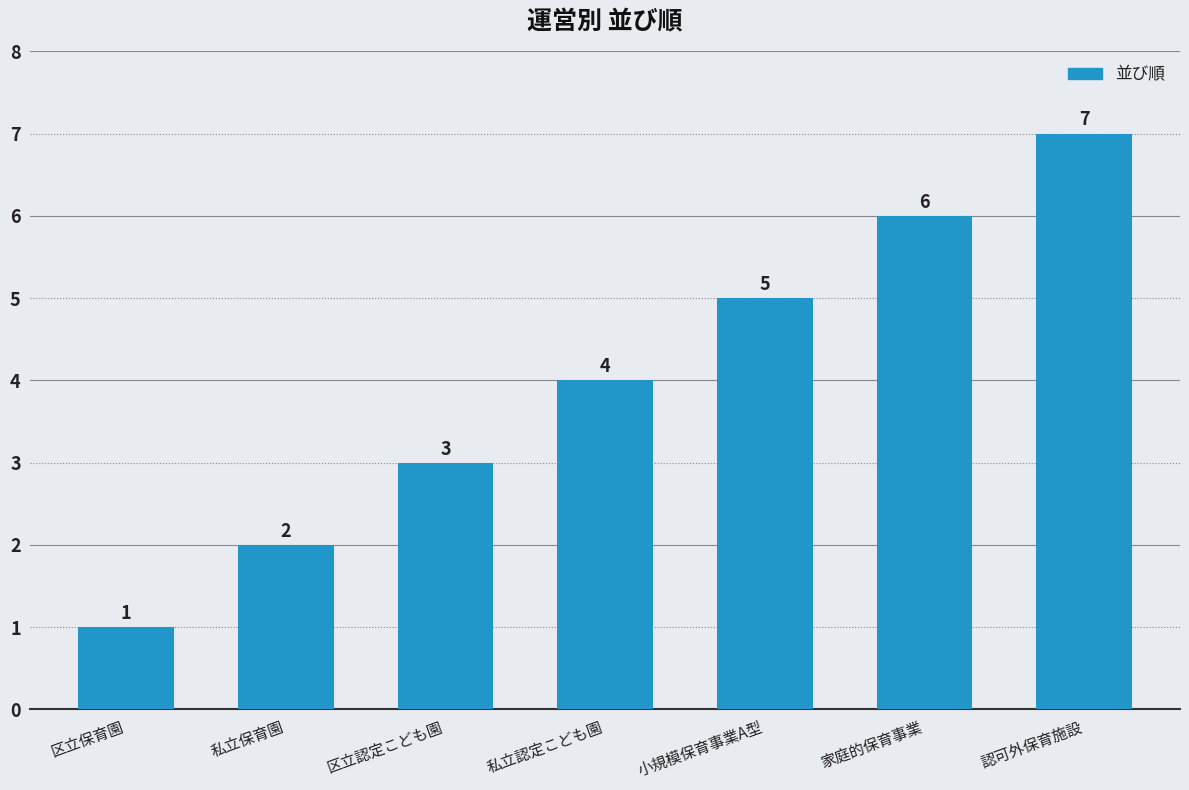

Rank the categories by value from highest to lowest.

認可外保育施設, 家庭的保育事業, 小規模保育事業A型, 私立認定こども園, 区立認定こども園, 私立保育園, 区立保育園